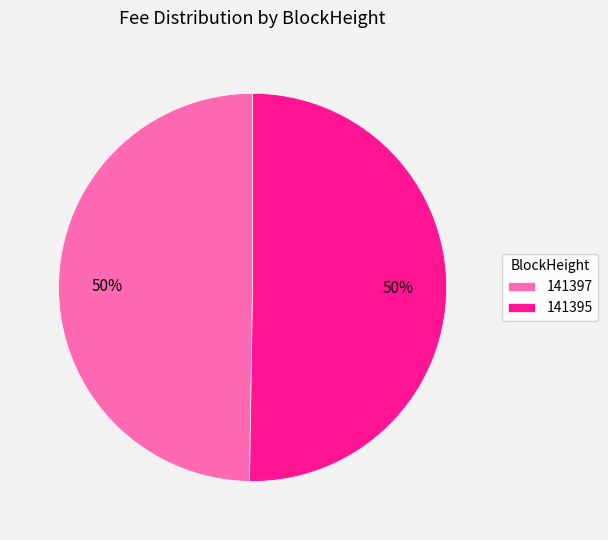

Combined, do 141397 and 141395 account for over 50%?

Yes